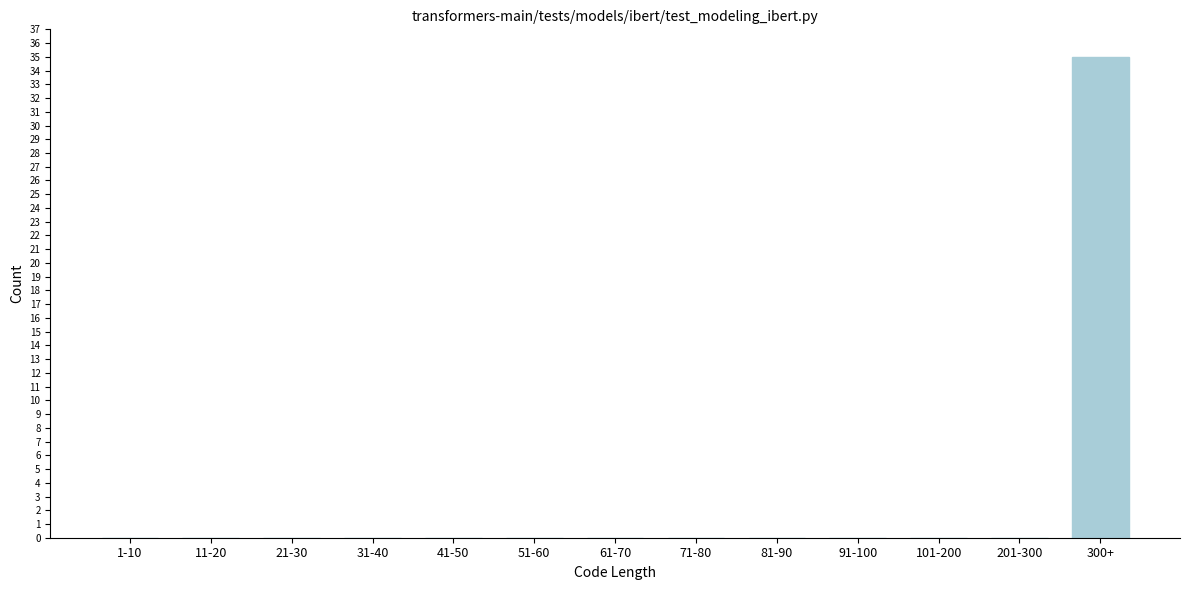

Reading right to left, transcribe all the data shown in this chart.

300+=35	201-300=0	101-200=0	91-100=0	81-90=0	71-80=0	61-70=0	51-60=0	41-50=0	31-40=0	21-30=0	11-20=0	1-10=0